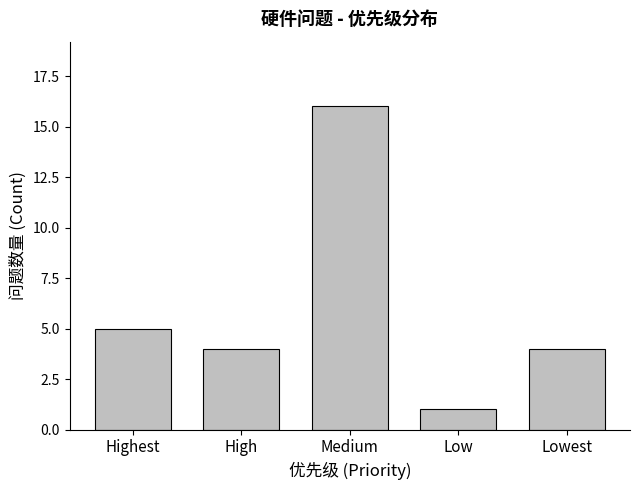

What is the difference between the maximum and minimum values?

15